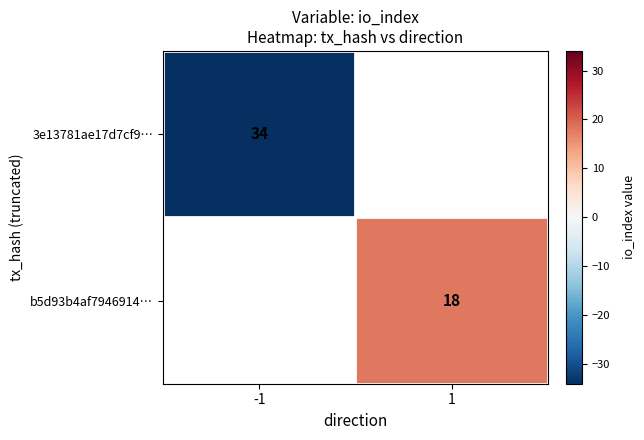

Is it true that b5d93b4af7946914… equals 27 at 1?

False